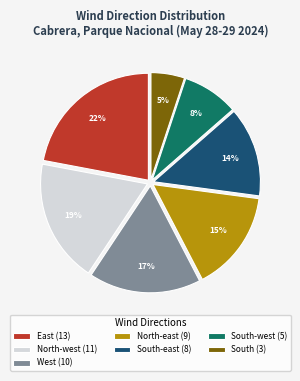

Is East (13) the majority of the pie?

No